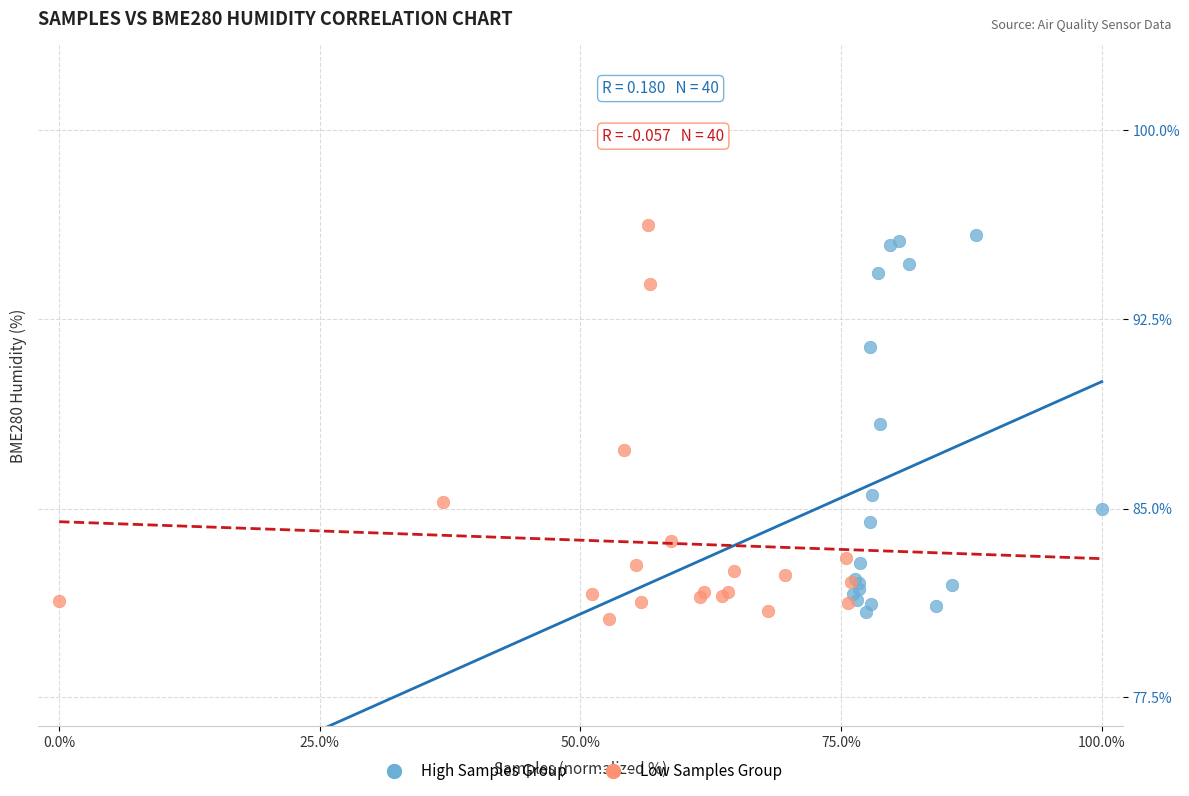

Which series contains the lowest Y value?

Low Samples Group